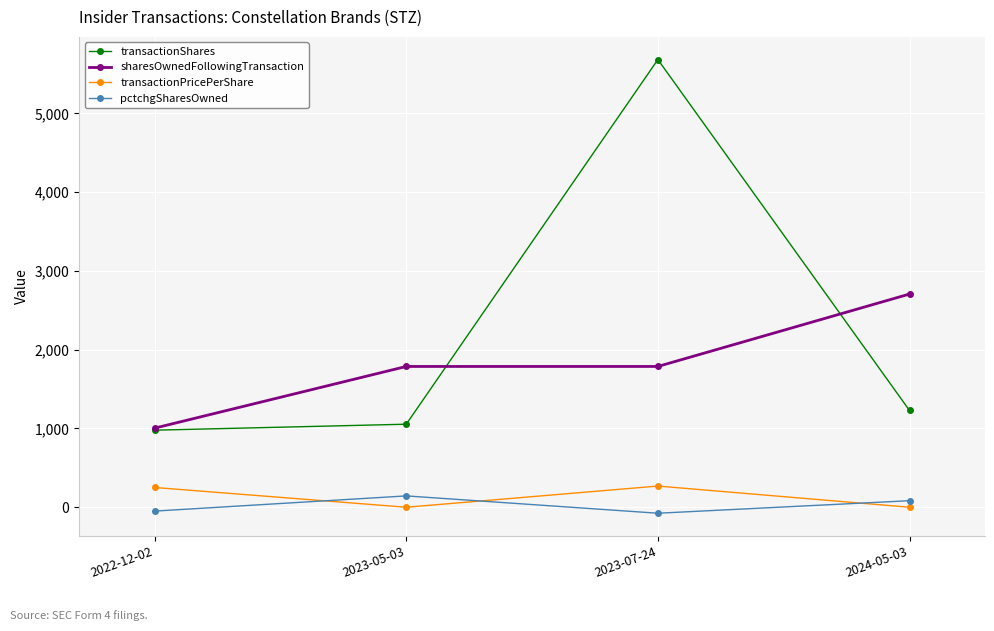

What is the average value of the sharesOwnedFollowingTransaction series?

1821.0